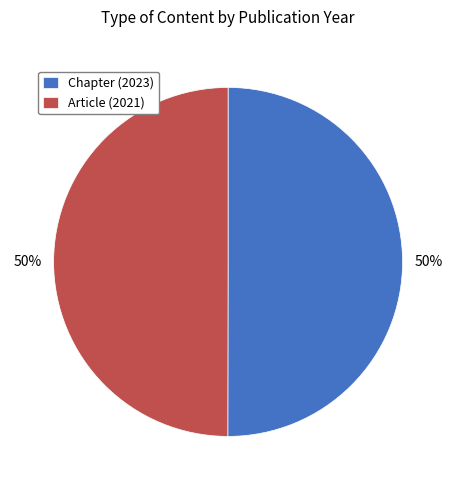

What is the ratio of the value at Article (2021) to the value at Chapter (2023)?

1.0